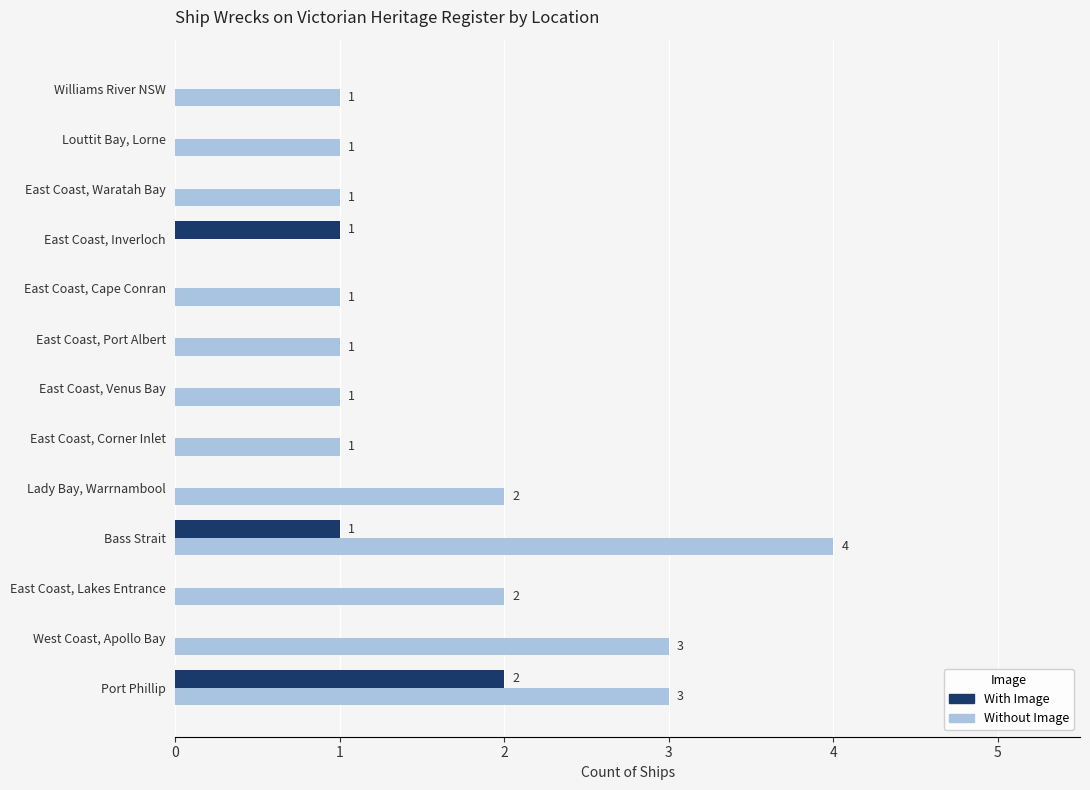

How many distinct data groups are displayed?

2